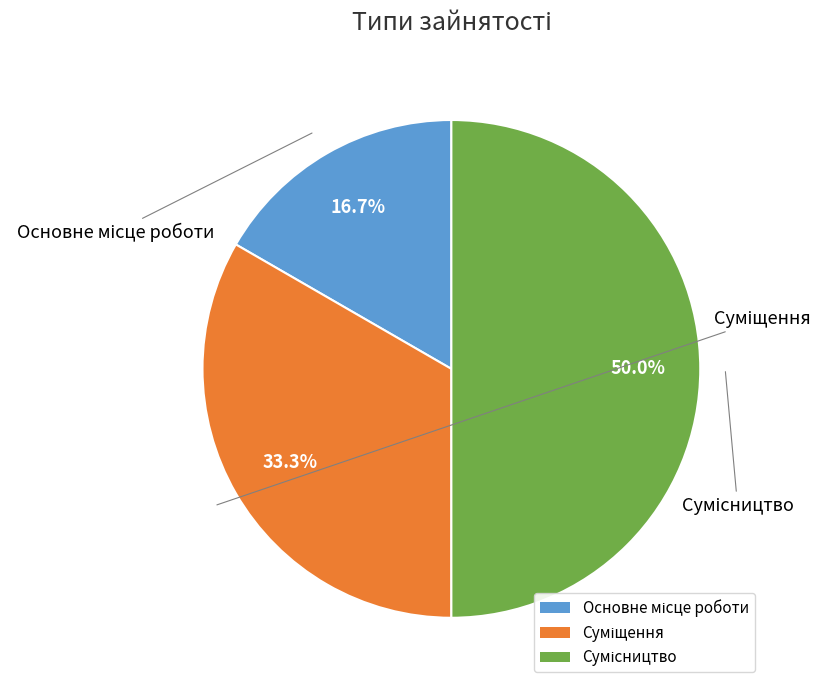

To the nearest percent, what is the combined percentage of Основне місце роботи and Сумісництво?

67%